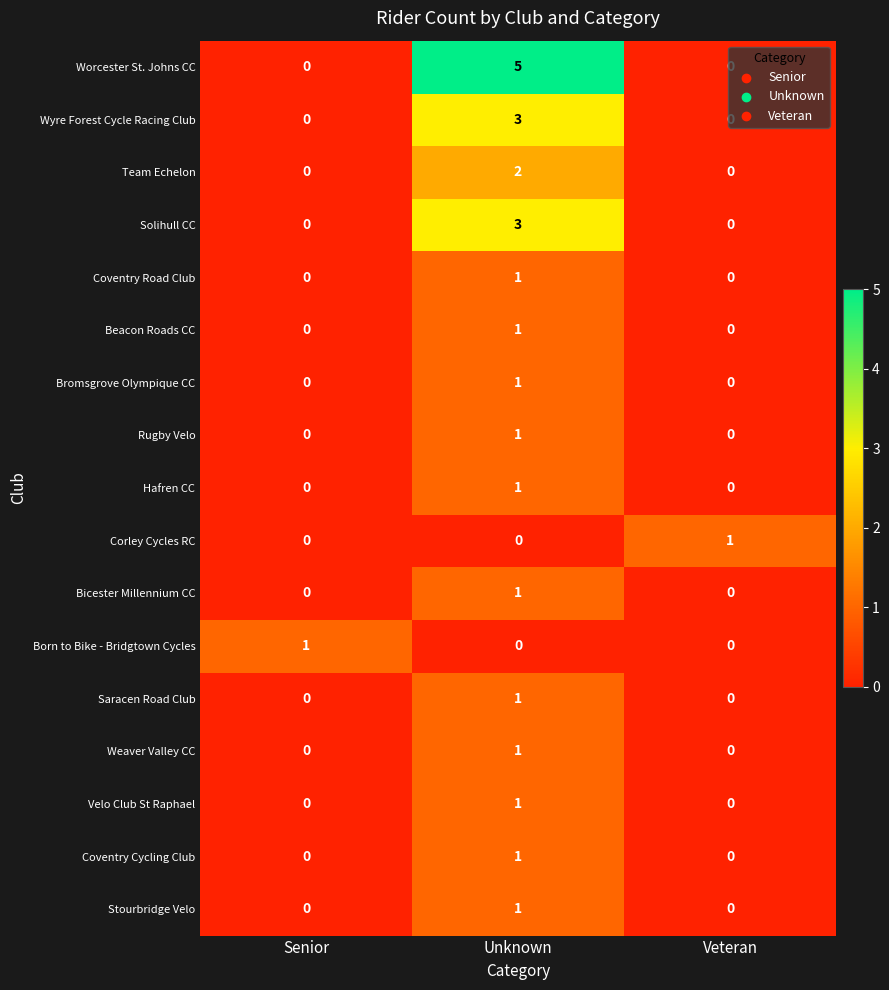

At how many categories does at least one series exceed 2?

1